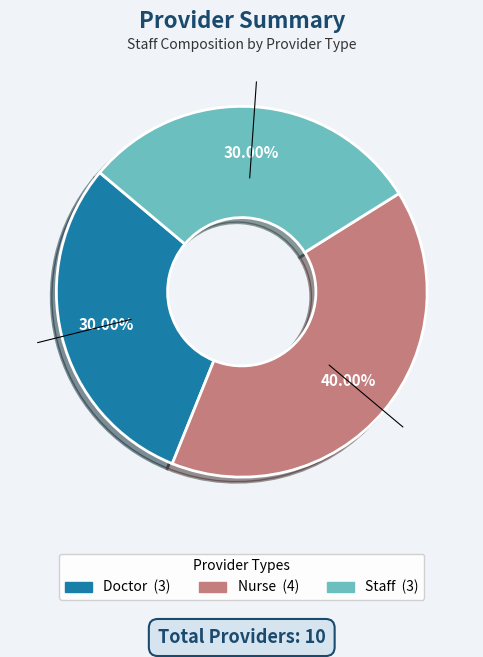

Which slice is the largest?

Nurse